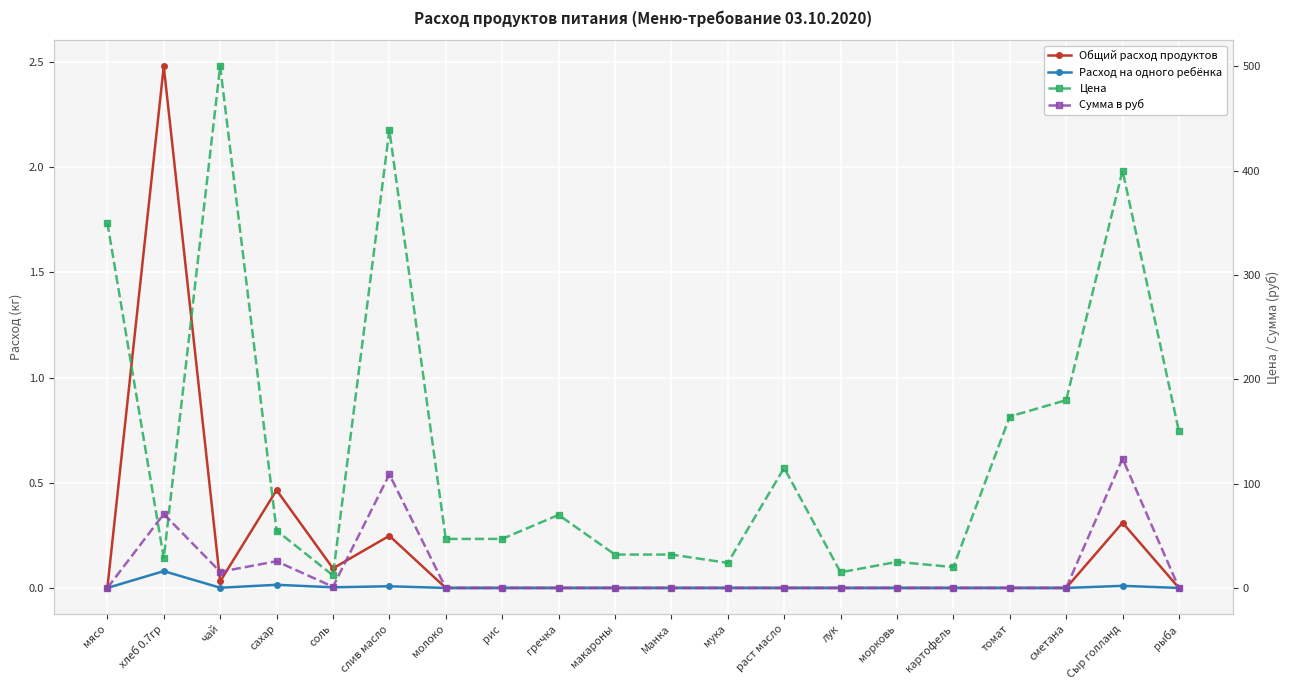

Rank the series by their maximum value, from highest to lowest.

Цена, Сумма в руб, Общий расход продуктов, Расход на одного ребёнка